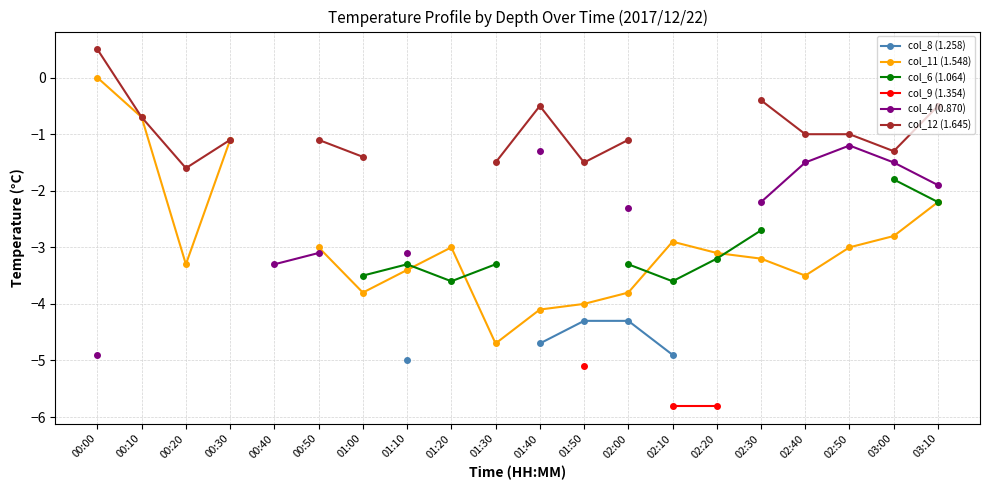

How many series are shown in this chart?

6